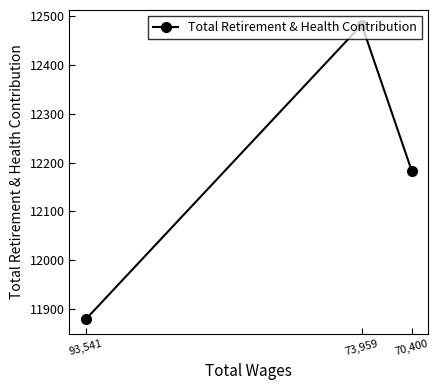

What is the sum of all values?

36543